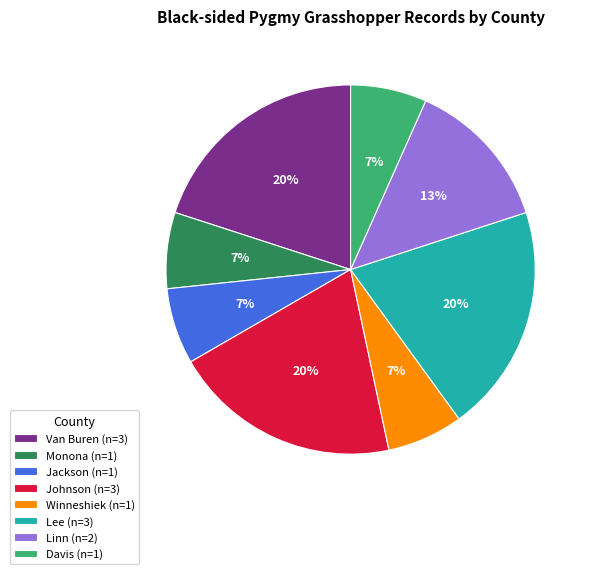

To the nearest percent, what portion does Davis (n=1) represent?

7%